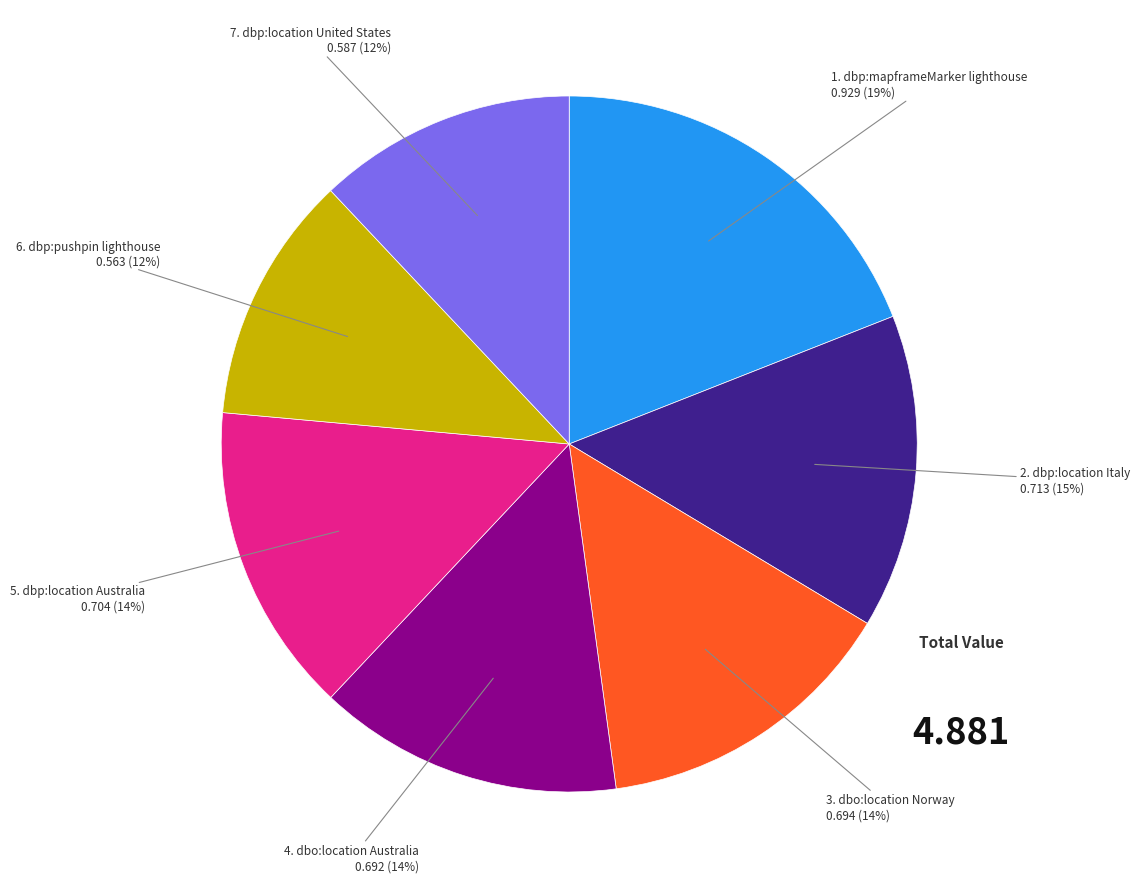

To the nearest percent, what is the difference between the largest and smallest slice percentages?

7%